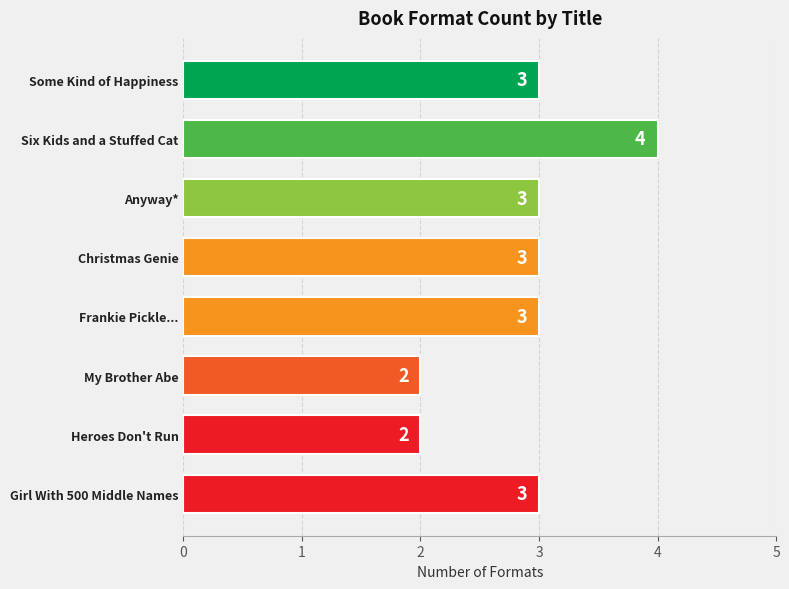

Read the value at Some Kind of Happiness.

3